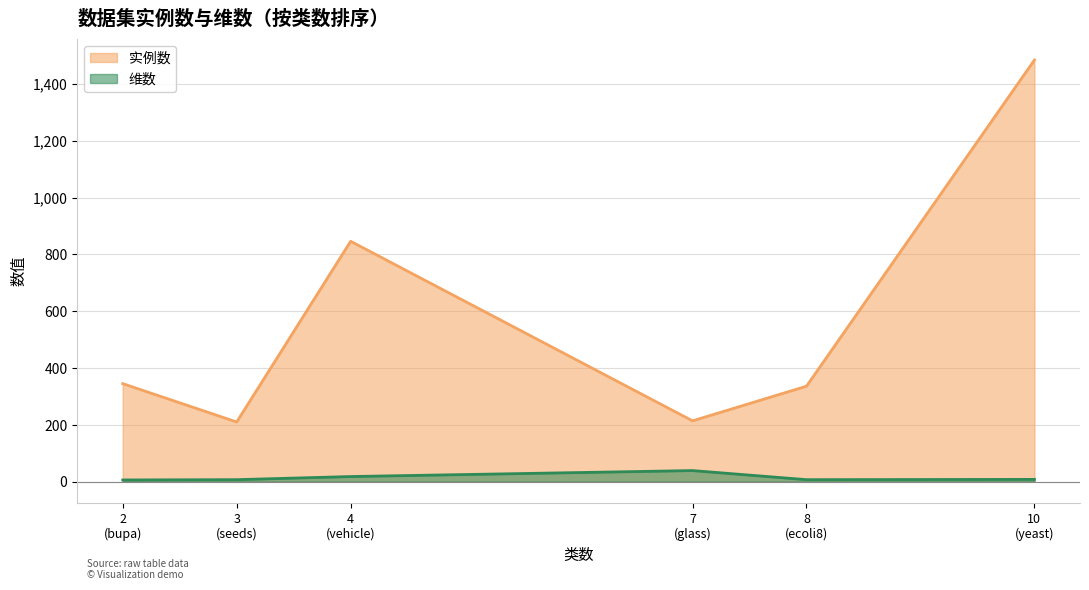

List the series in order of their peak value, highest first.

实例数, 维数